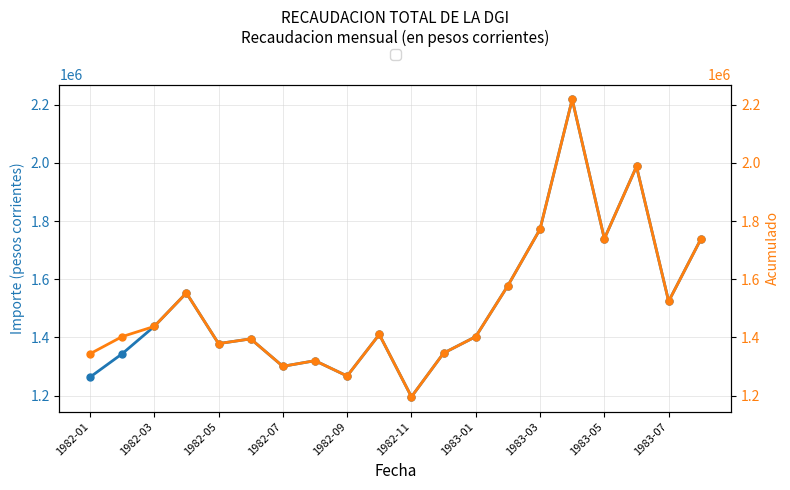

What is the value of the Acumulado Anual point at the 12th from the left?

1346145